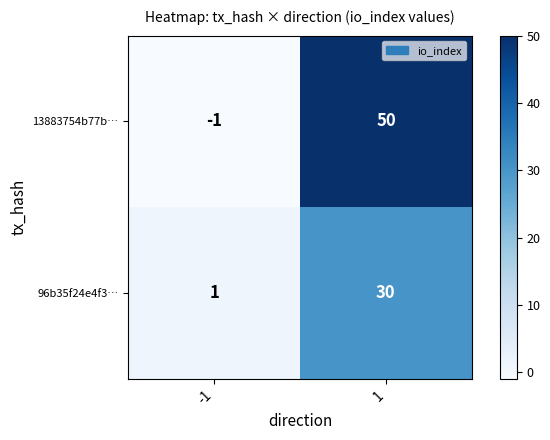

Rank the series by their average value, from highest to lowest.

13883754b77b…, 96b35f24e4f3…